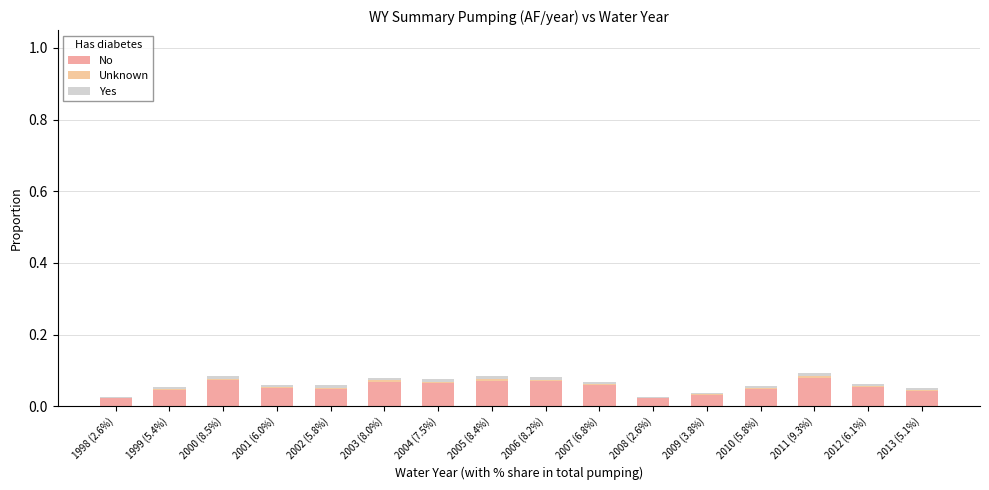

The No series shows 0.0 at 2007 (6.8%). True or false?

False